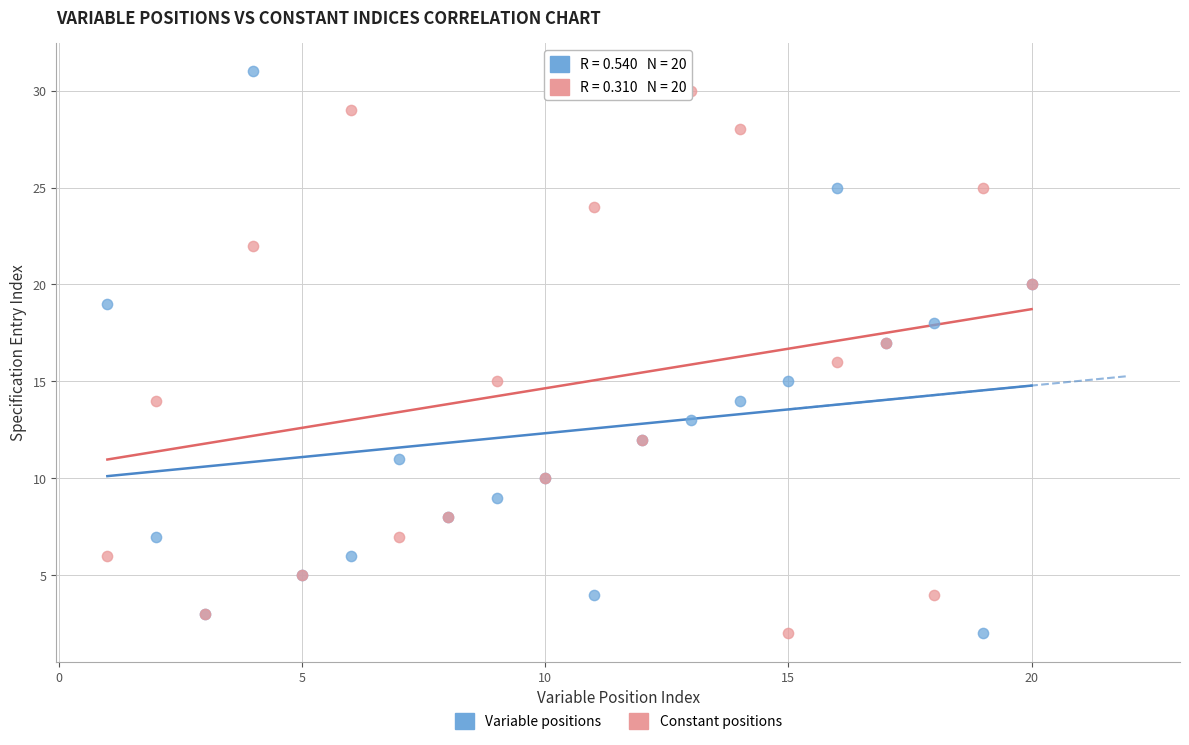

Which series has the largest Y range (max minus min)?

Variable positions